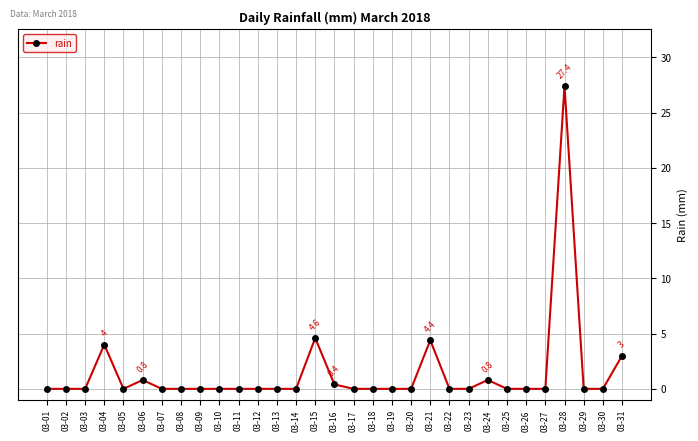

What is the value of the 31st point from the left?

3.0